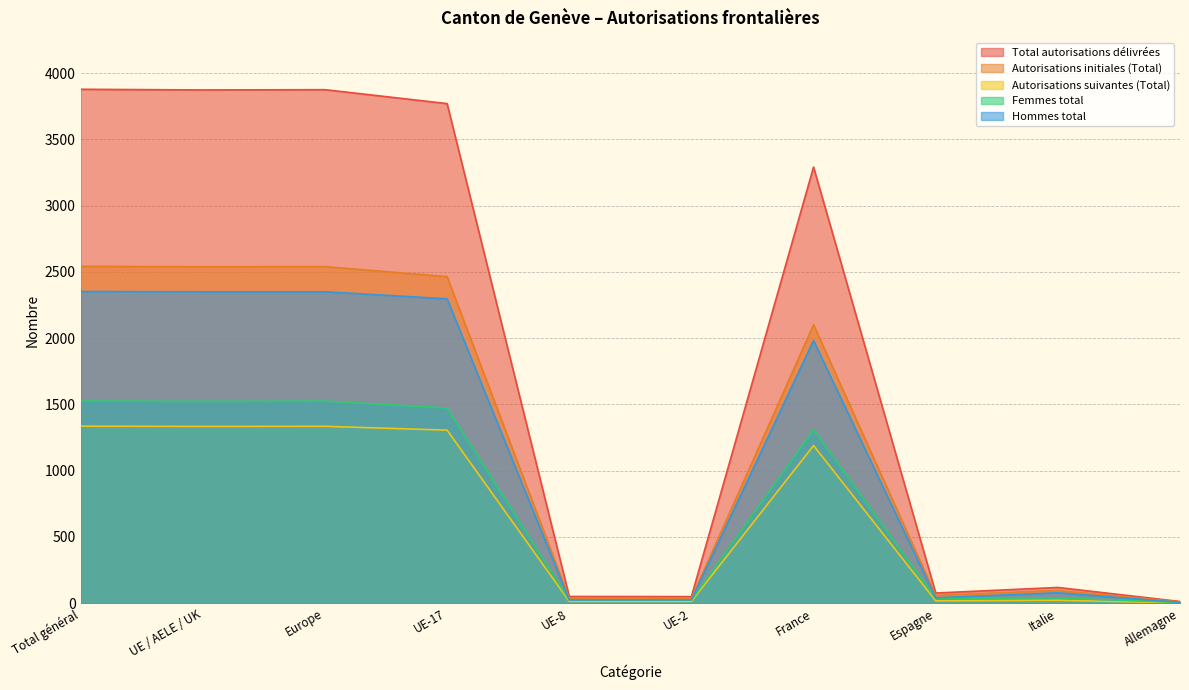

What is the spread (max minus min) of values at UE-8?

37